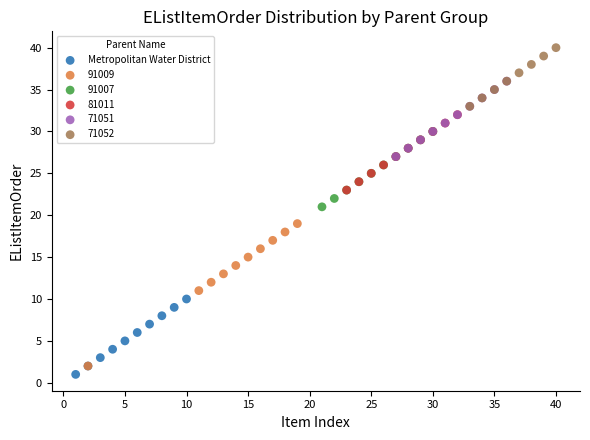

Which series has the widest spread of Y values?

91009